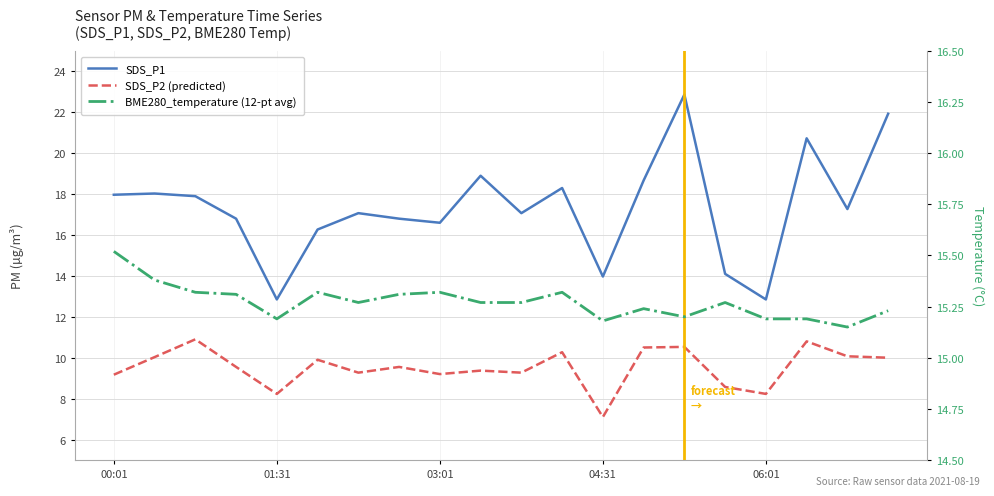

What is the lowest value of the SDS_P1 series?

12.8